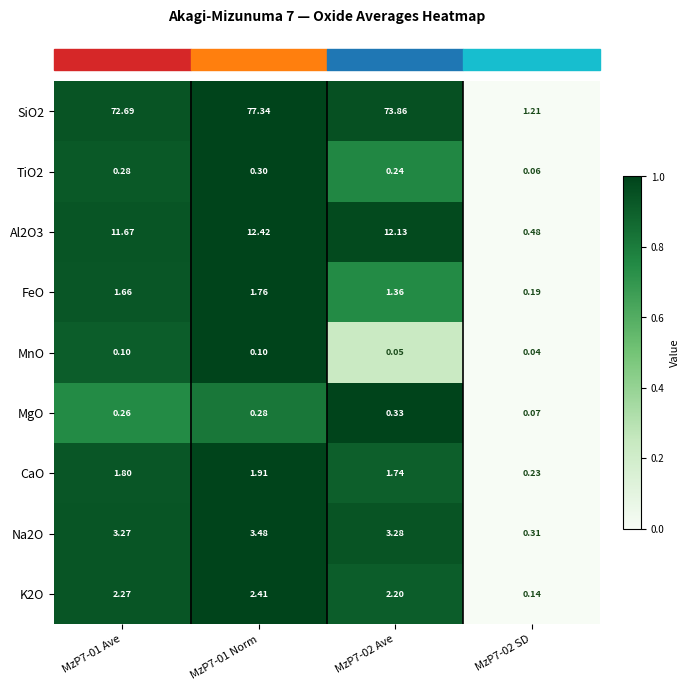

Is the value of FeO at MzP7-02 Ave greater than the value of Na2O at MzP7-02 SD?

Yes